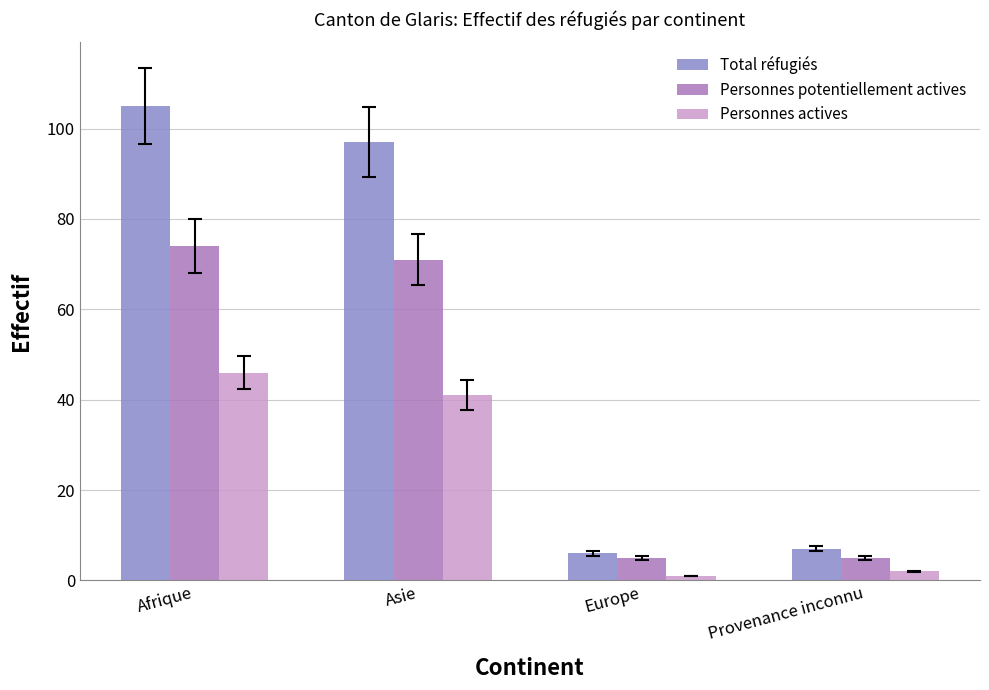

True or false: Total réfugiés has a value of 6 at Europe.

True